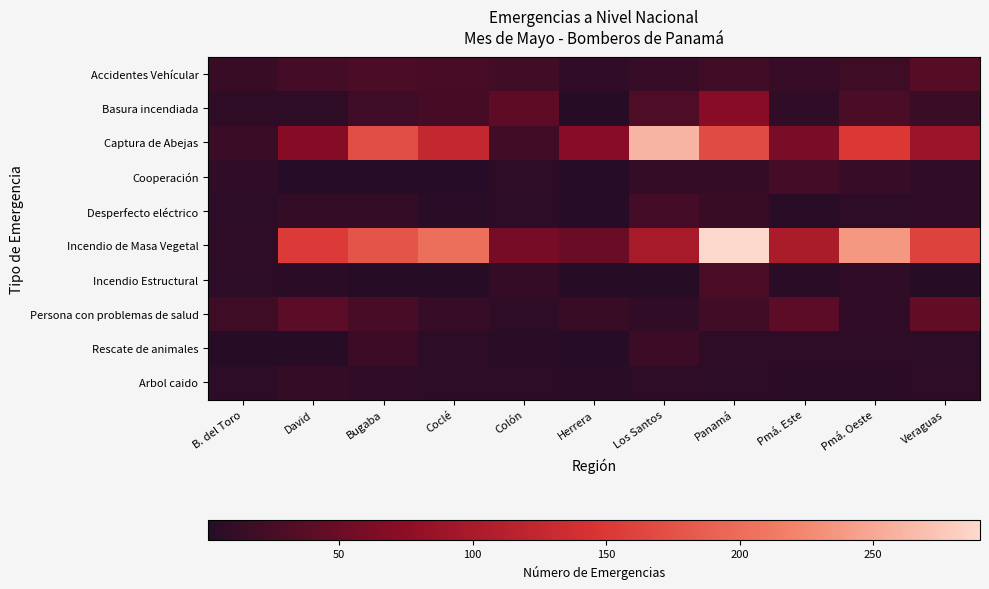

List the series in order of their peak value, lowest first.

Arbol caido, Rescate de animales, Cooperación, Desperfecto eléctrico, Incendio Estructural, Accidentes Vehícular, Persona con problemas de salud, Basura incendiada, Captura de Abejas, Incendio de Masa Vegetal